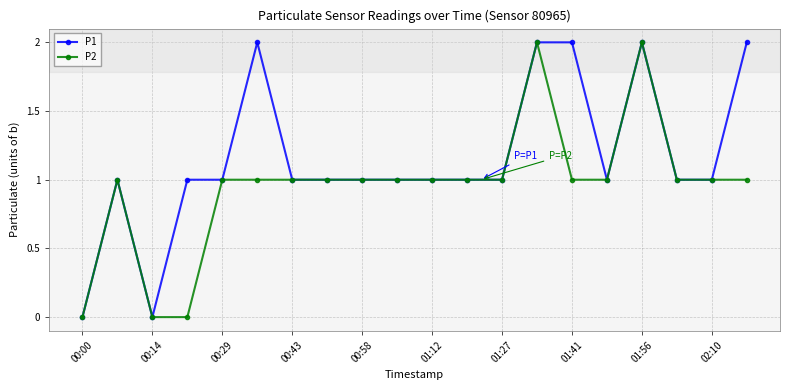

List the series in order of their overall mean, highest first.

P1, P2